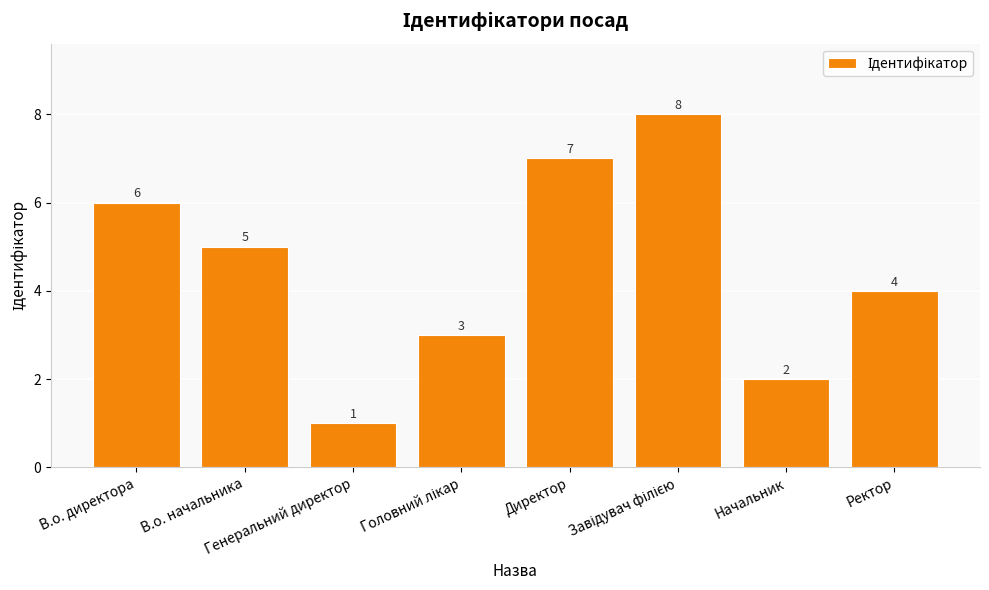

How many values are between 3 and 7?

5